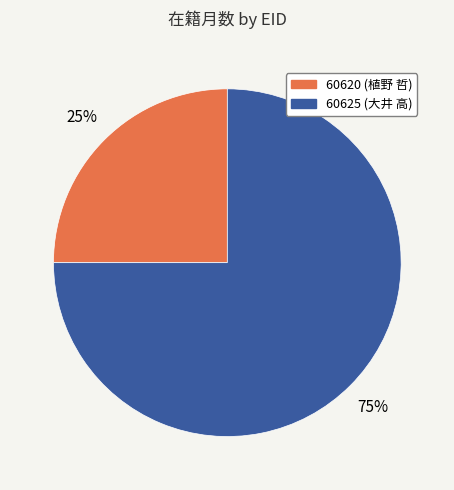

To the nearest percent, what percentage of the pie is 60625?

75%